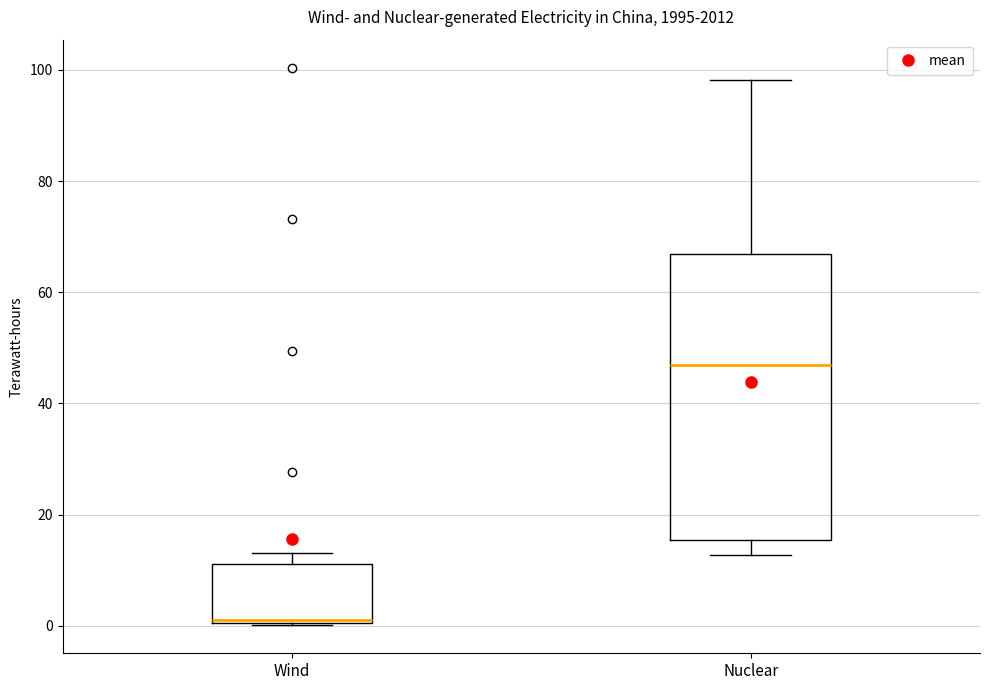

Which box is the tallest, from its lower edge to its upper edge?

Nuclear